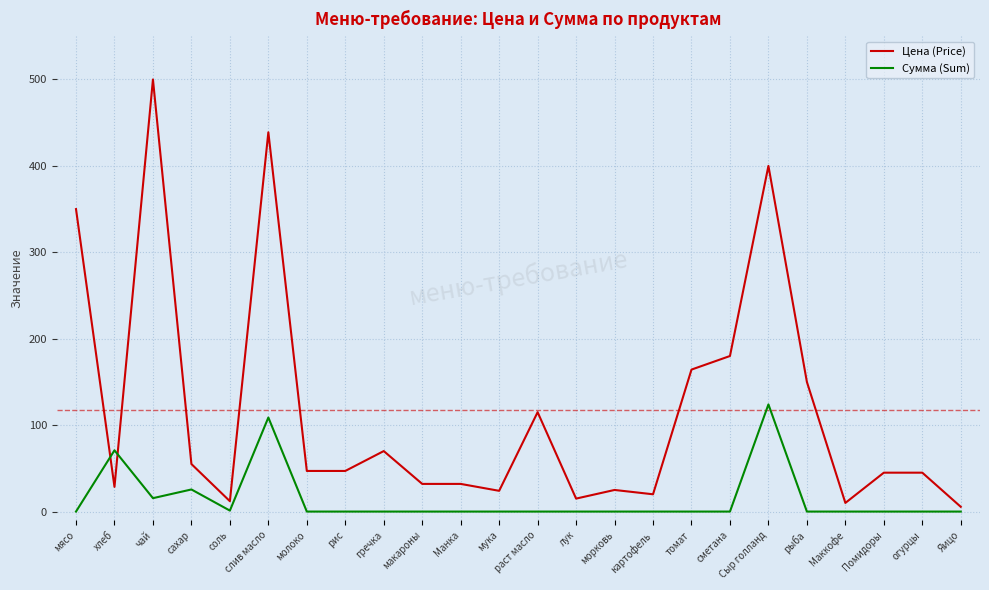

The Цена (Price) series shows 55.0 at сахар. True or false?

True